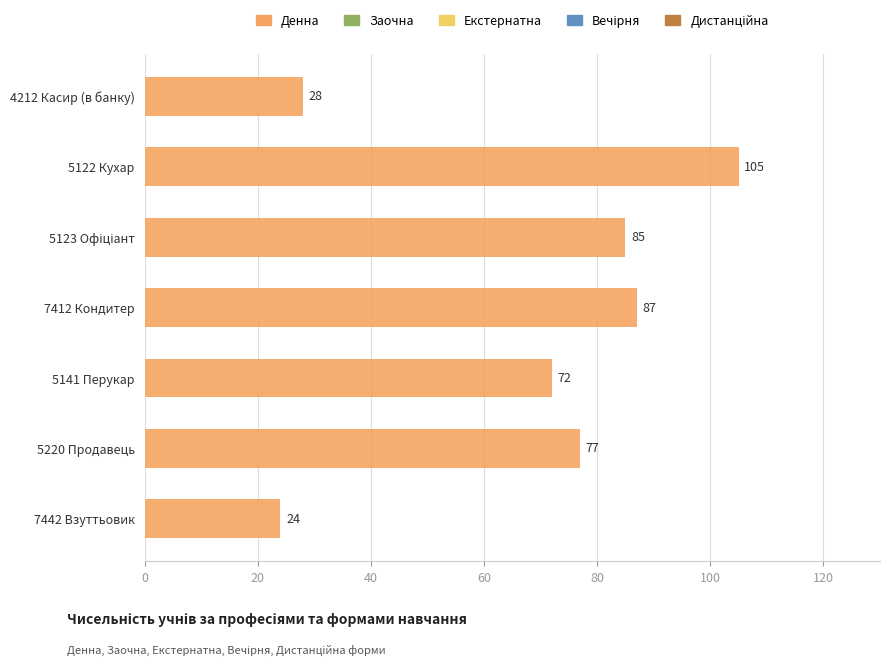

Is it true that the value at 5141 Перукар is 72?

True